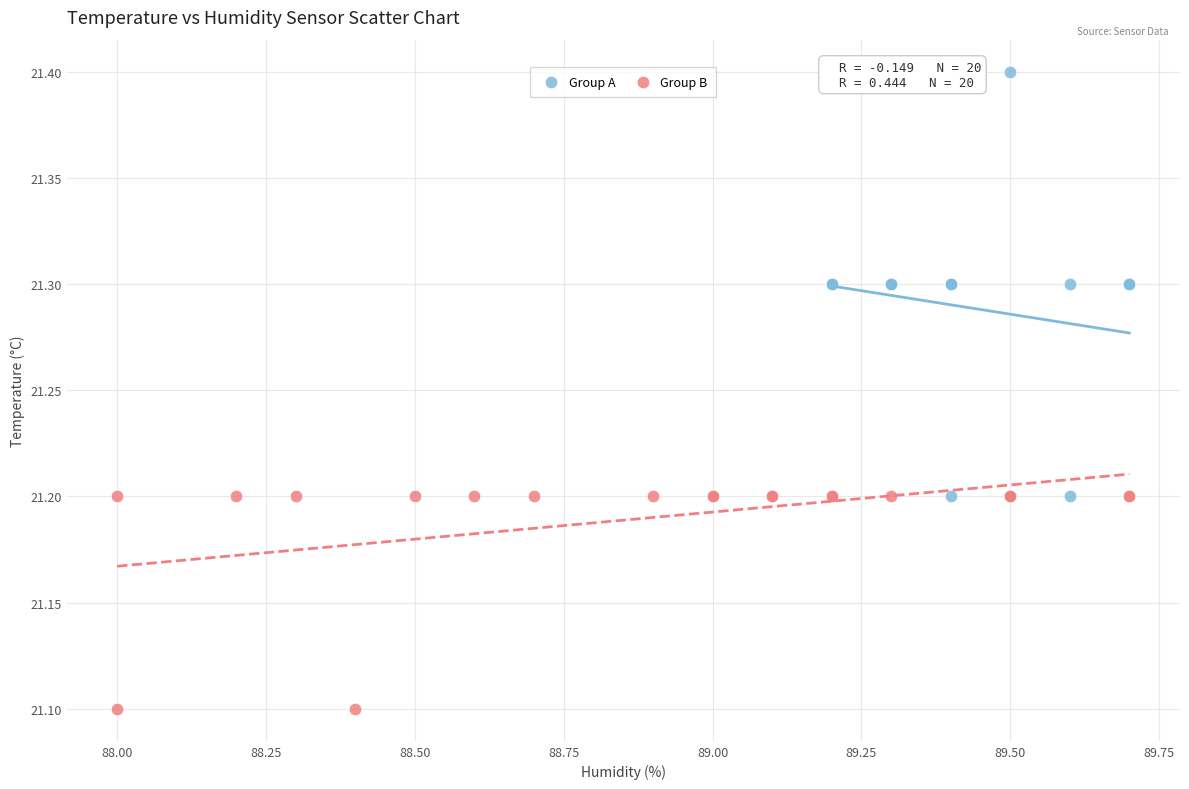

Which series has the largest Y range (max minus min)?

Group A